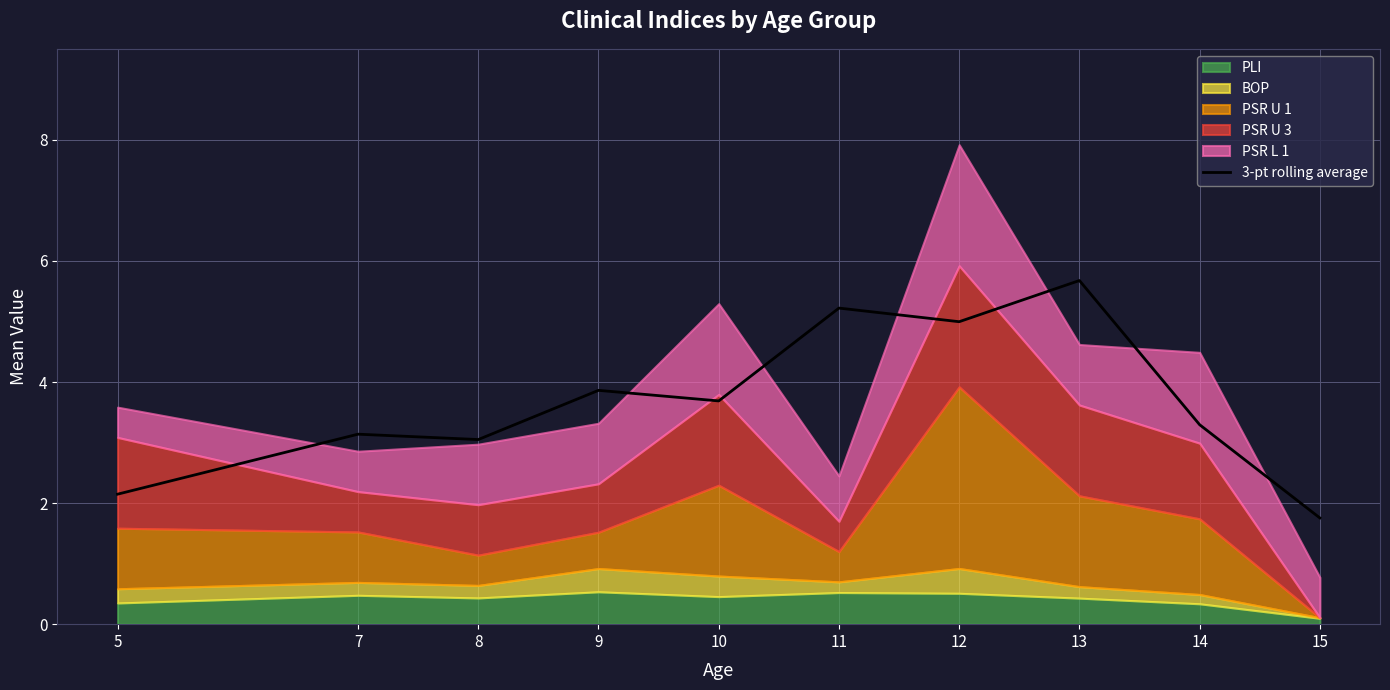

Reading right to left, transcribe all the data shown in this chart.

15=1.8	14=3.3	13=5.7	12=5.0	11=5.2	10=3.7	9=3.9	8=3.0	7=3.1	5=2.1